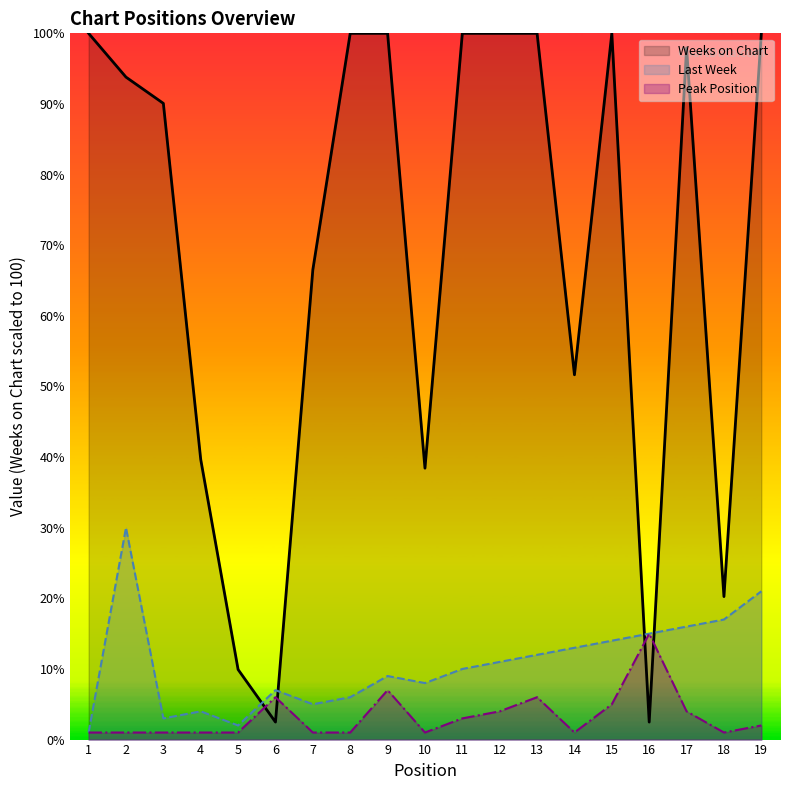

At how many categories does at least one series exceed 56?

12